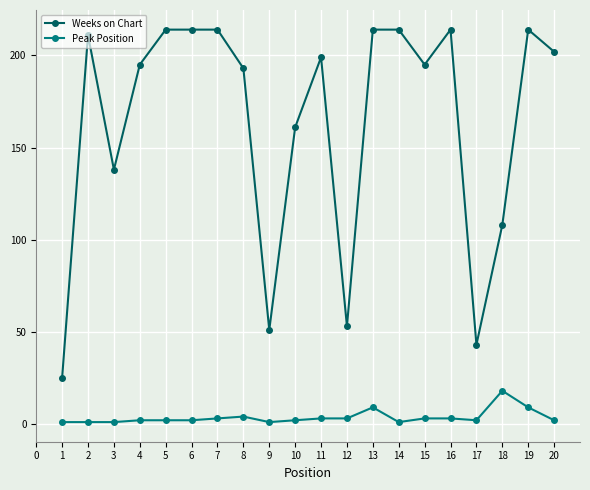

At which category does Weeks on Chart reach its first local valley?

3